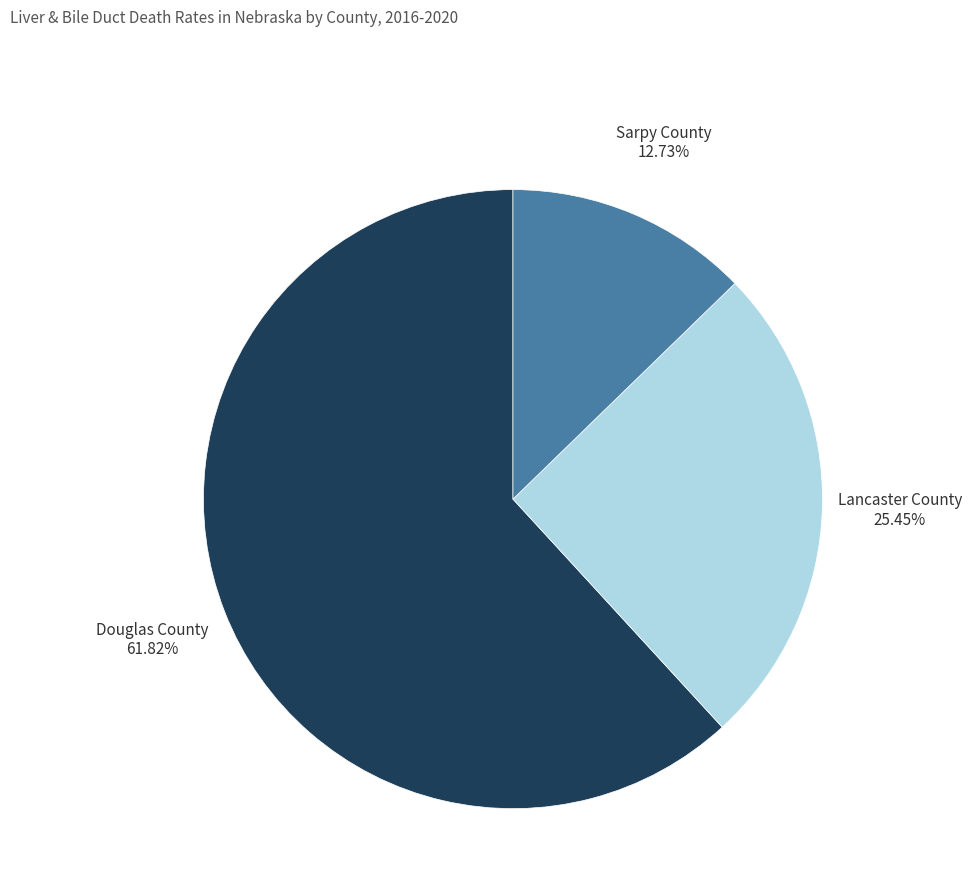

How many segments does this pie chart have?

3